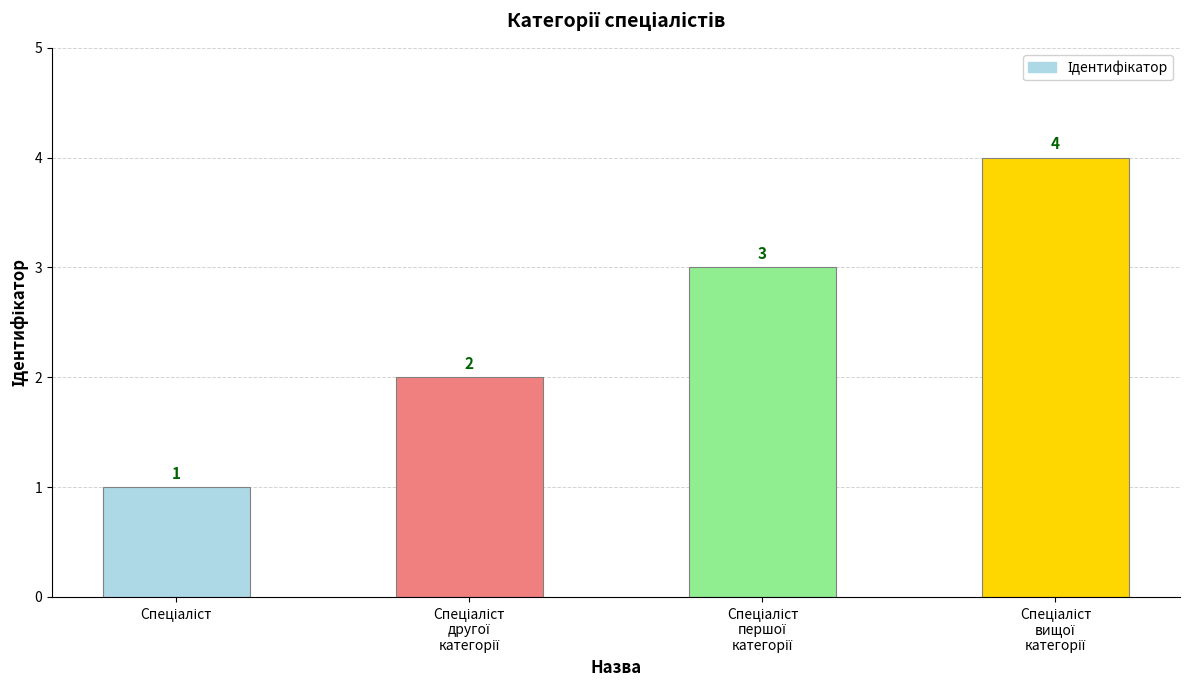

What is the value of the 1st bar from the left?

1